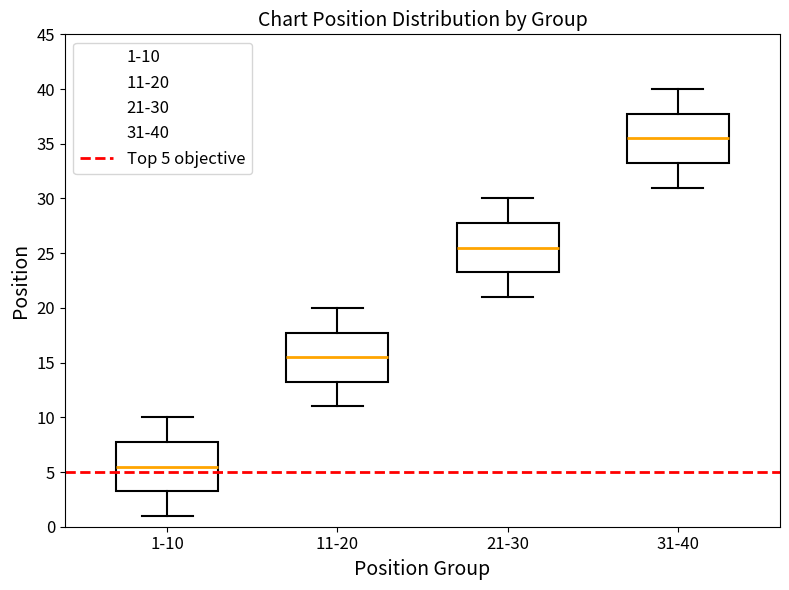

Where is the lower edge of the box for 21-30 on the y-axis? The values are not printed on the chart, so give them approximately, as read against the axis.

23.5